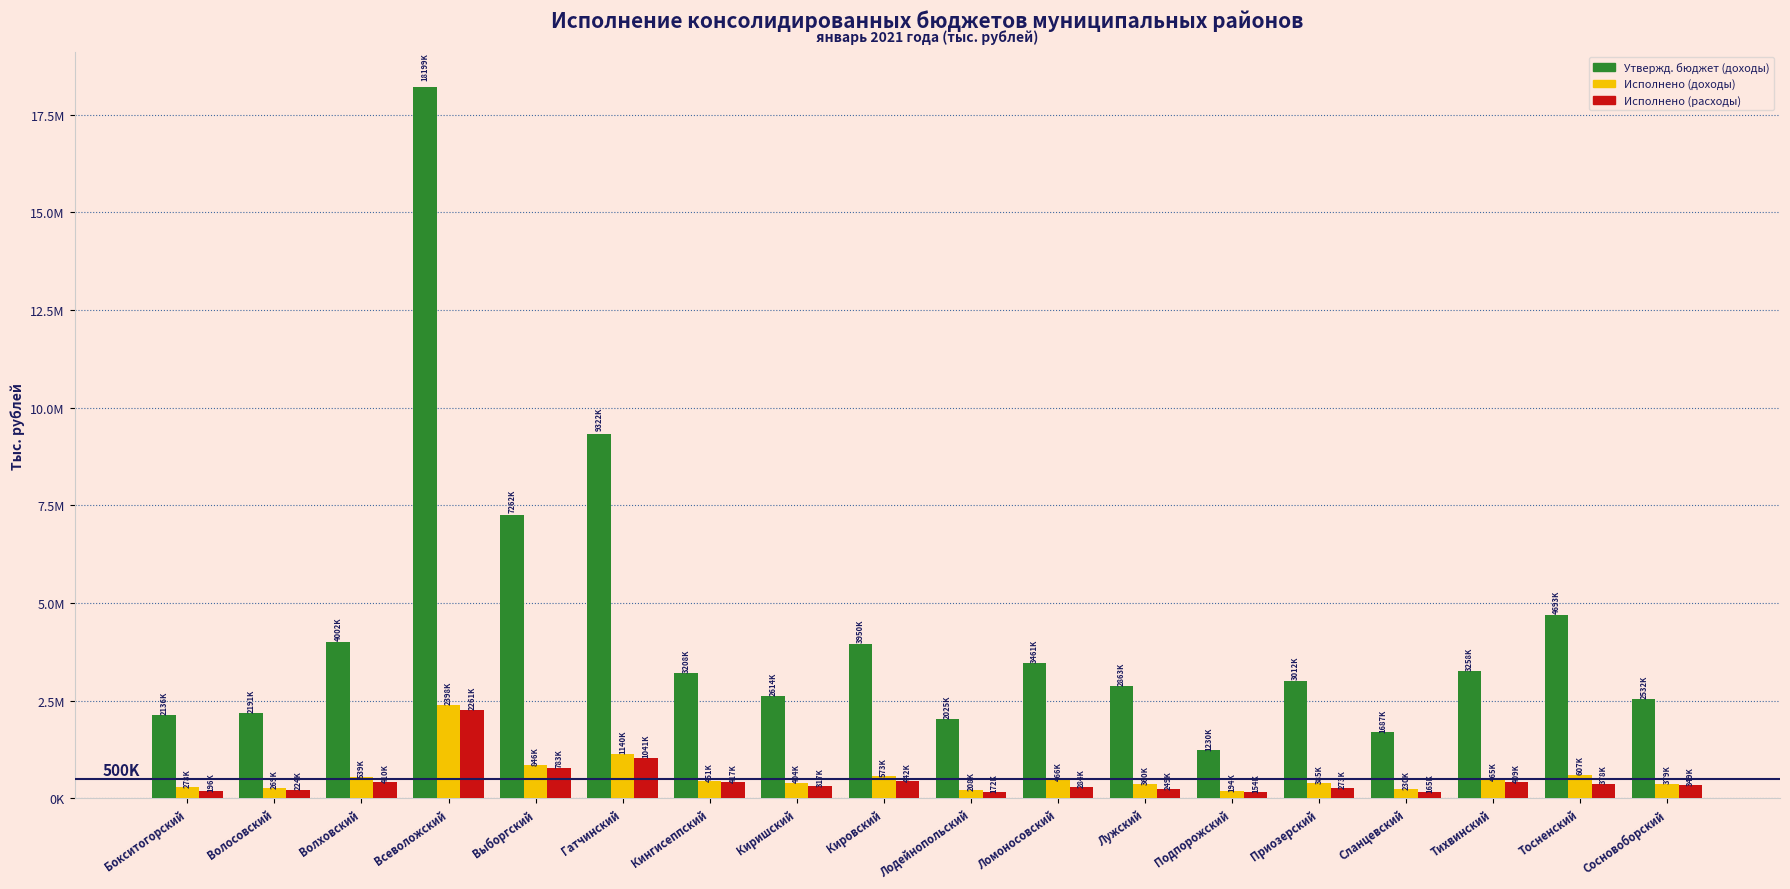

What are all the series names shown in the legend?

Утвержд. бюджет (доходы), Исполнено (доходы), Исполнено (расходы)